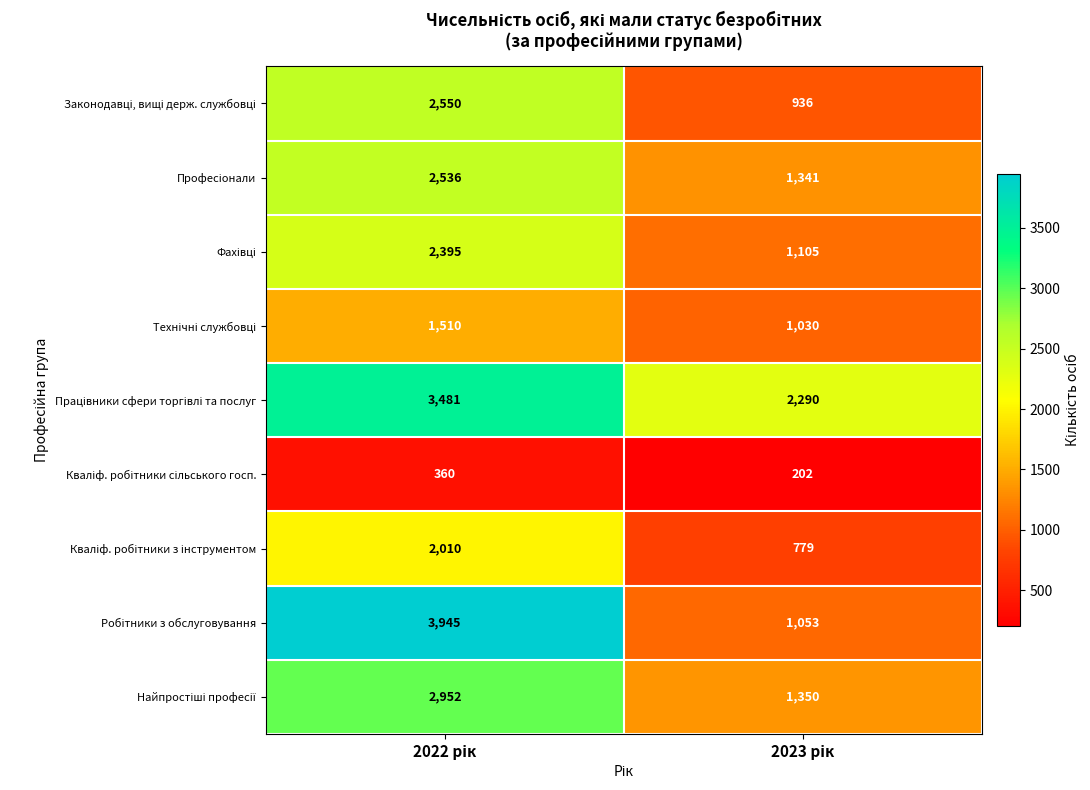

What is the smallest value displayed?

202